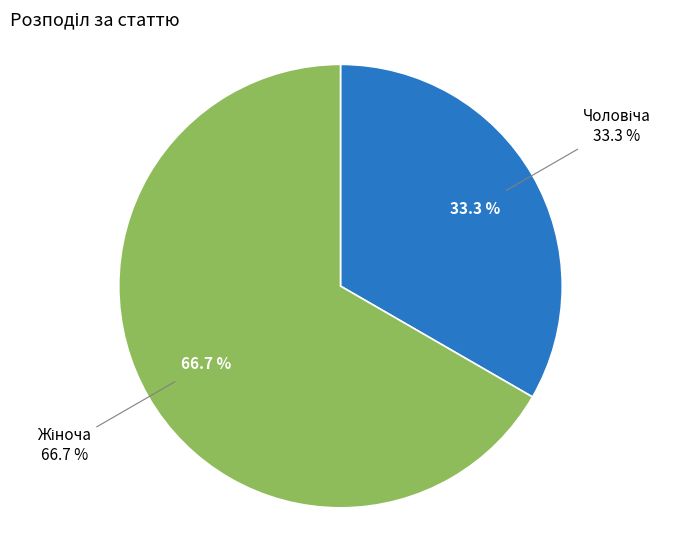

How many slices are in this pie chart?

2